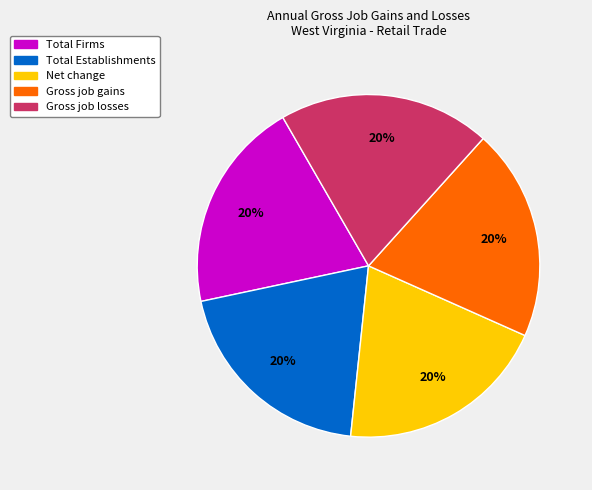

To the nearest percent, what is the average slice percentage?

20%